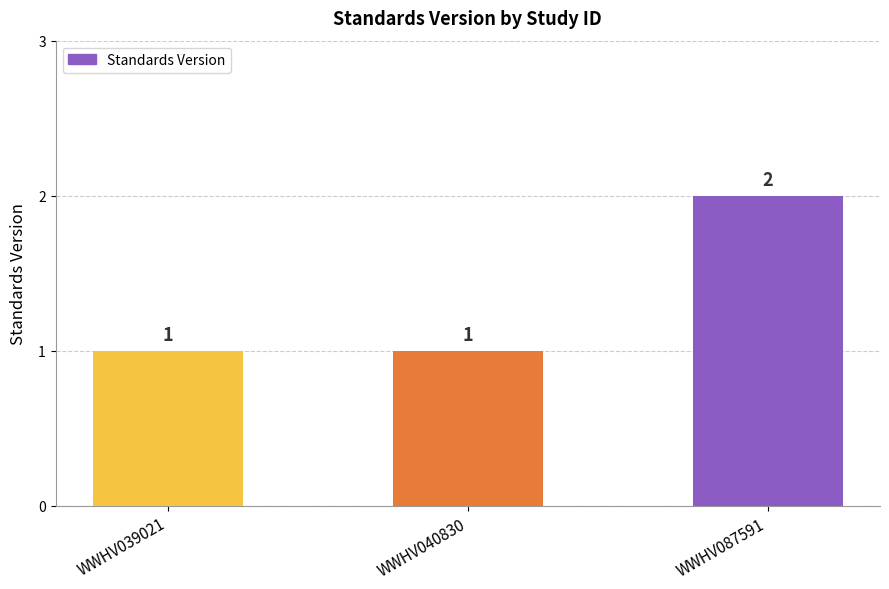

At which category does the chart reach its peak across all series?

WWHV087591